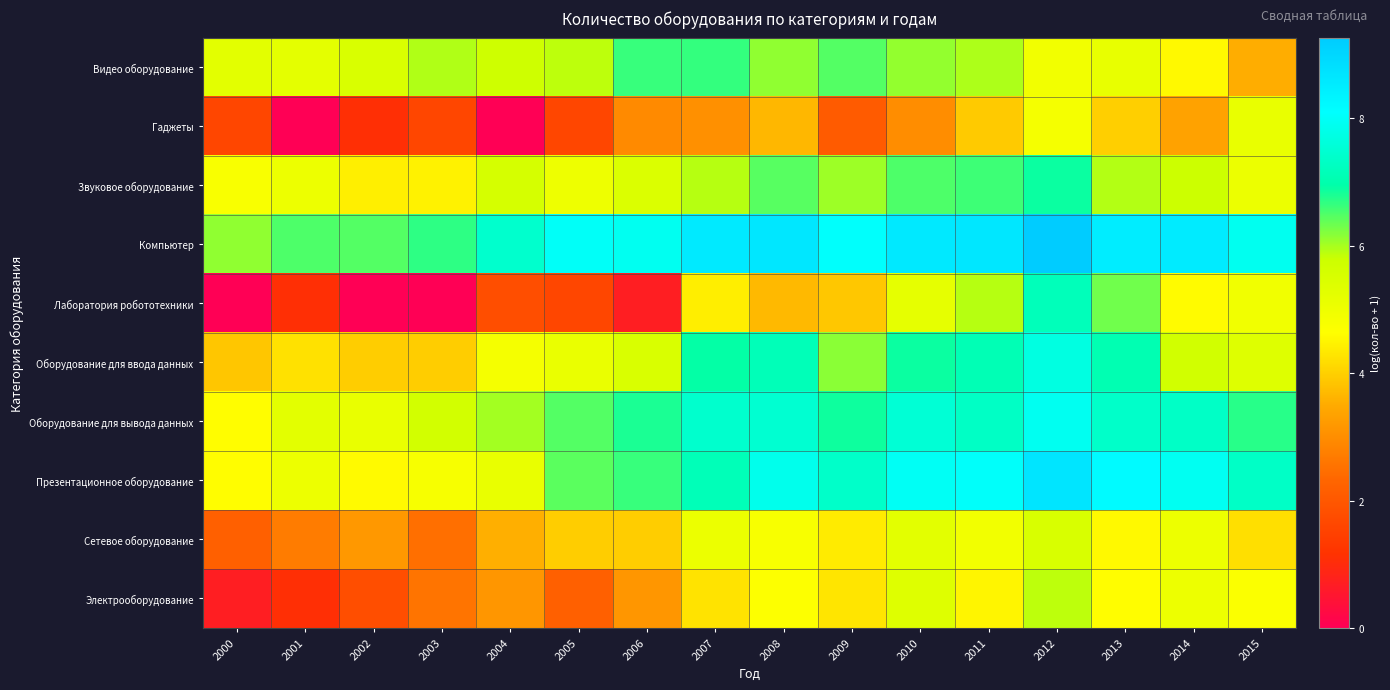

Which series has the largest range (max minus min)?

Лаборатория робототехники